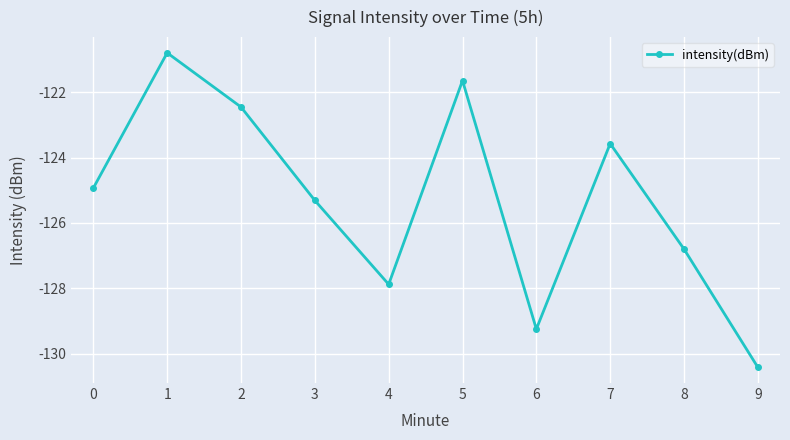

What is the smallest value displayed?

-130.4